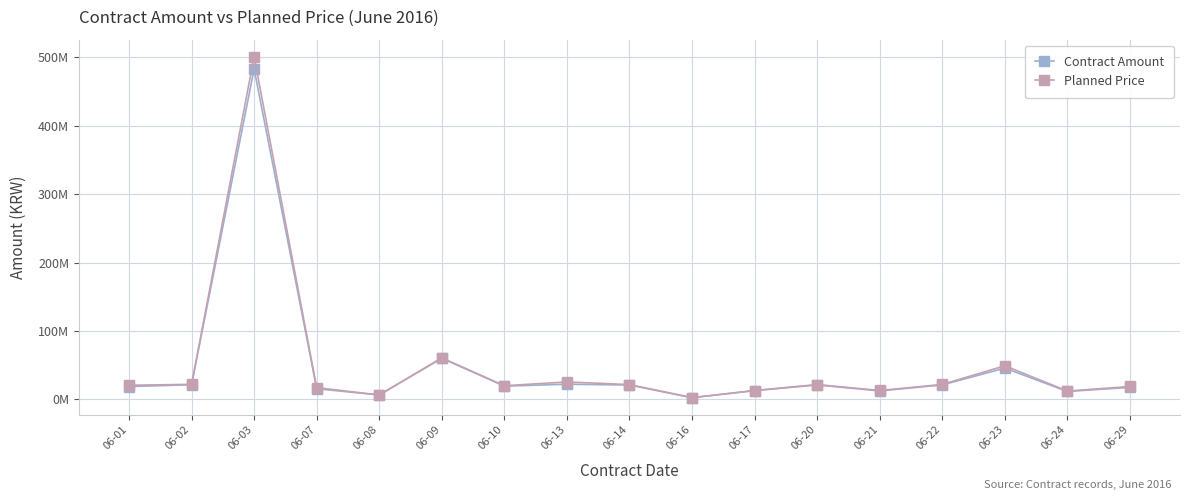

True or false: Contract Amount has more than 0 interior local peaks.

True